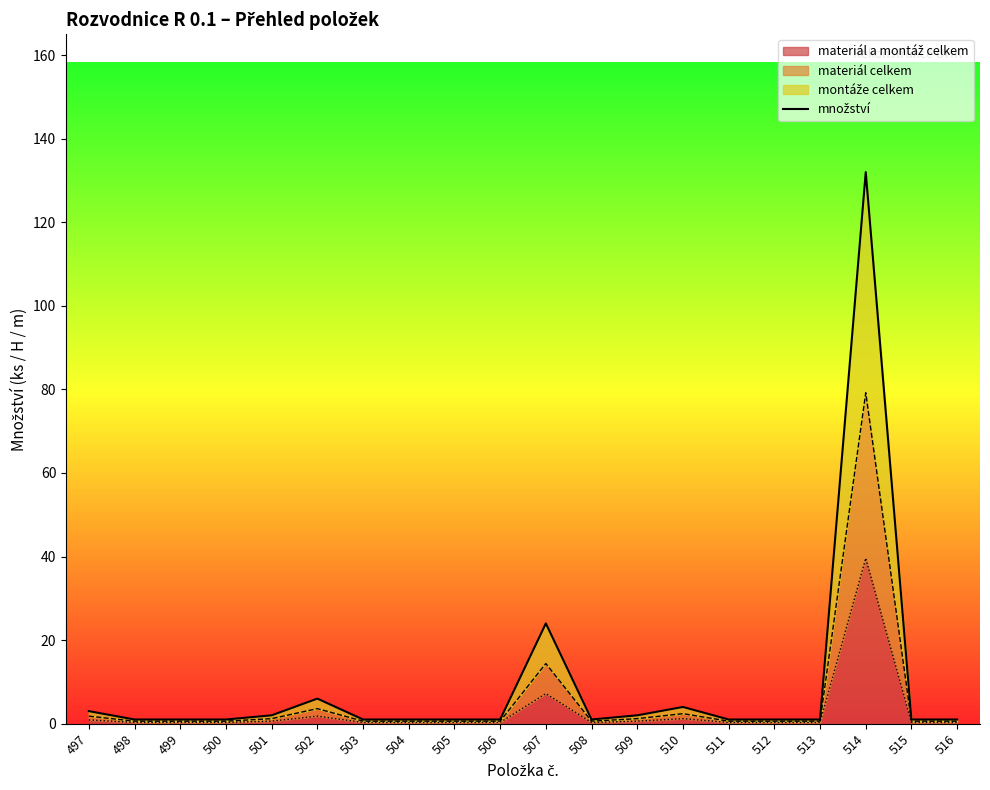

Rank the categories by value from lowest to highest.

498, 499, 500, 503, 504, 505, 506, 508, 511, 512, 513, 515, 516, 501, 509, 497, 510, 502, 507, 514